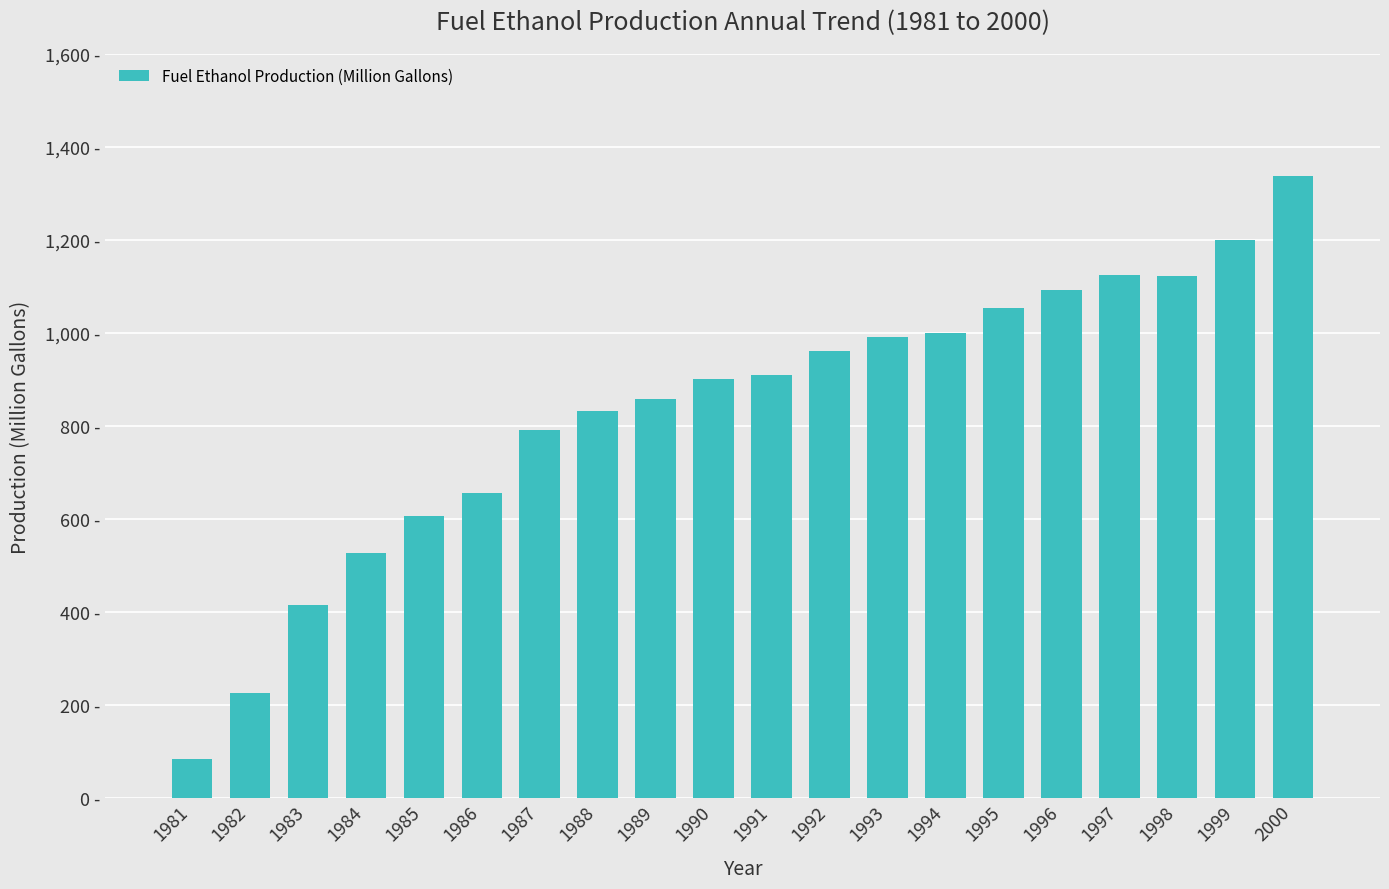

List the labels in order of value, smallest first.

1981, 1982, 1983, 1984, 1985, 1986, 1987, 1988, 1989, 1990, 1991, 1992, 1993, 1994, 1995, 1996, 1998, 1997, 1999, 2000